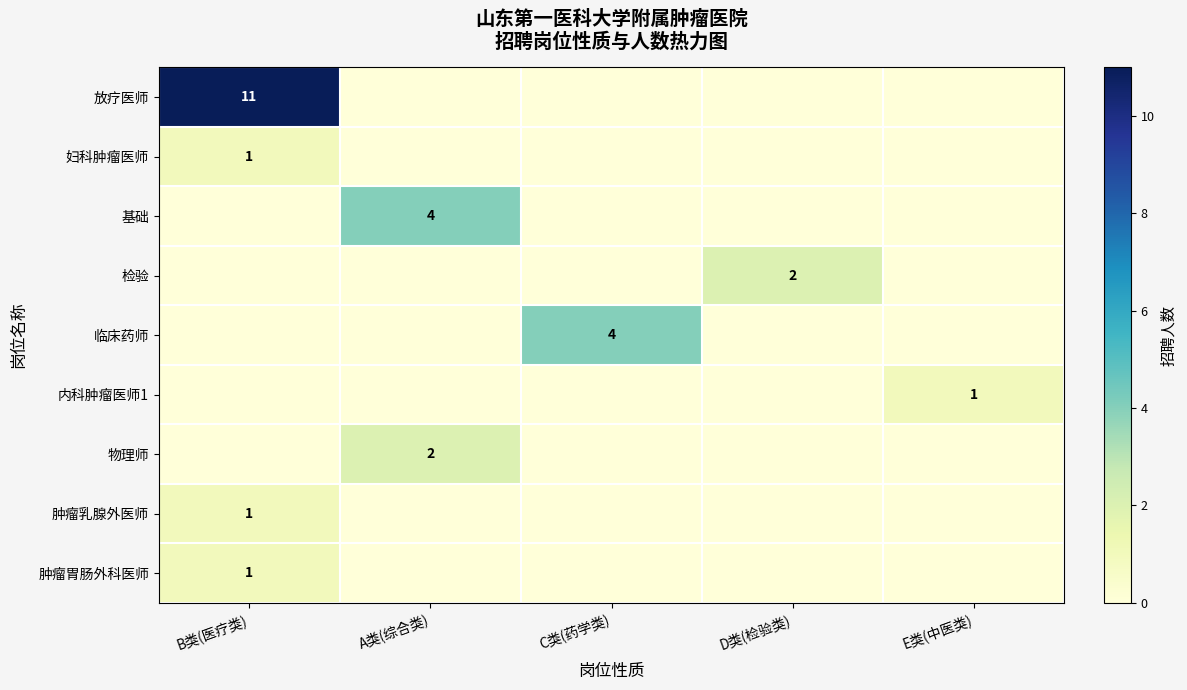

At which label is 肿瘤胃肠外科医师 closest to 0?

A类(综合类)